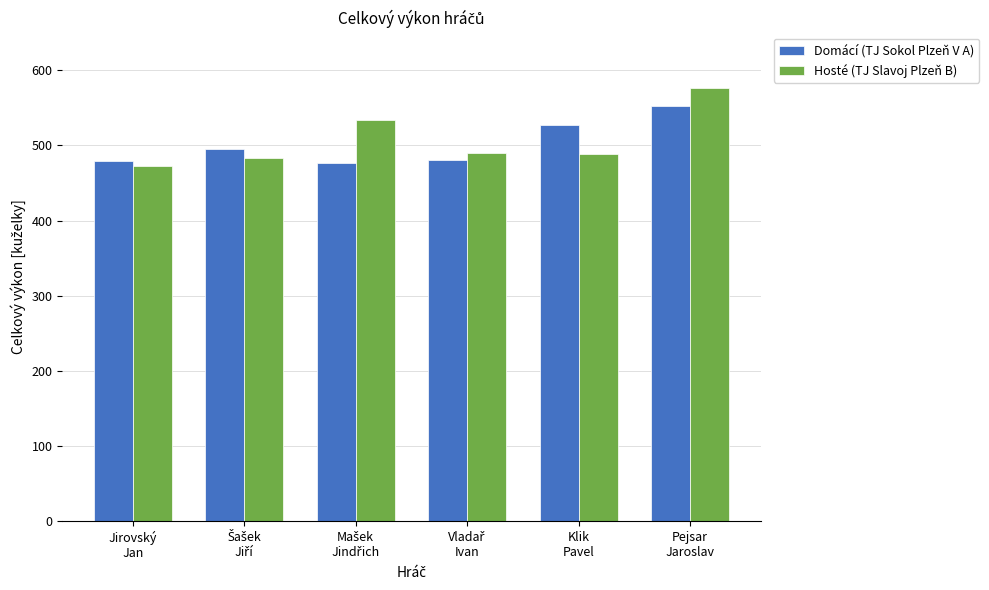

What position from the left is Jirovský
Jan?

1